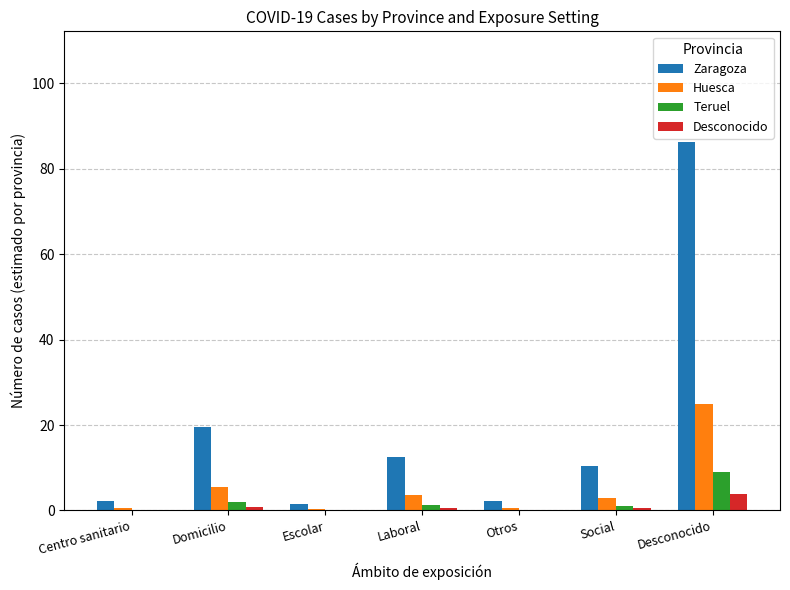

What is the sum of all Zaragoza values?

134.3